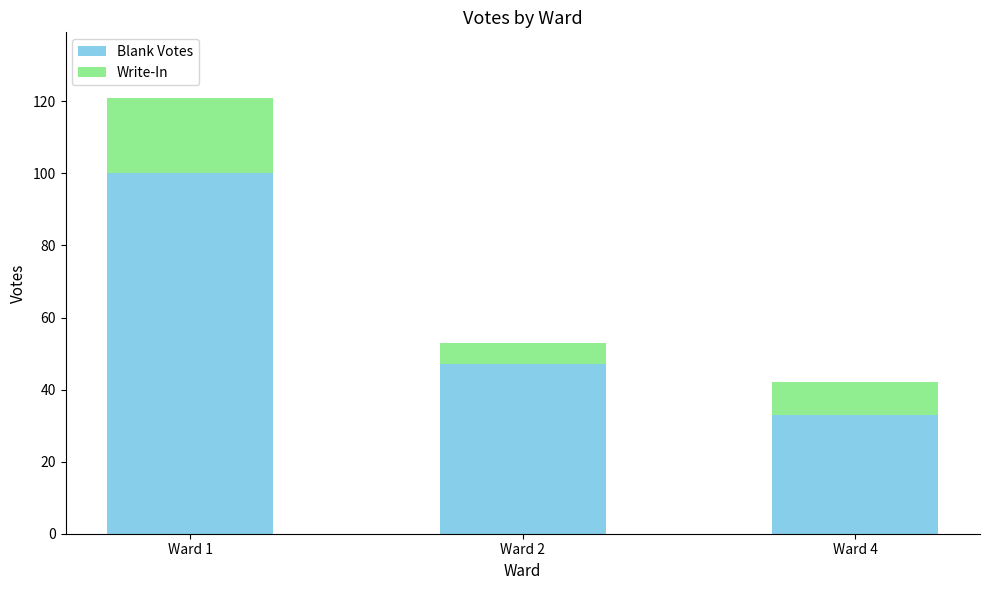

Reading left to right, what are the values for Blank Votes?

Ward 1=100	Ward 2=47	Ward 4=33